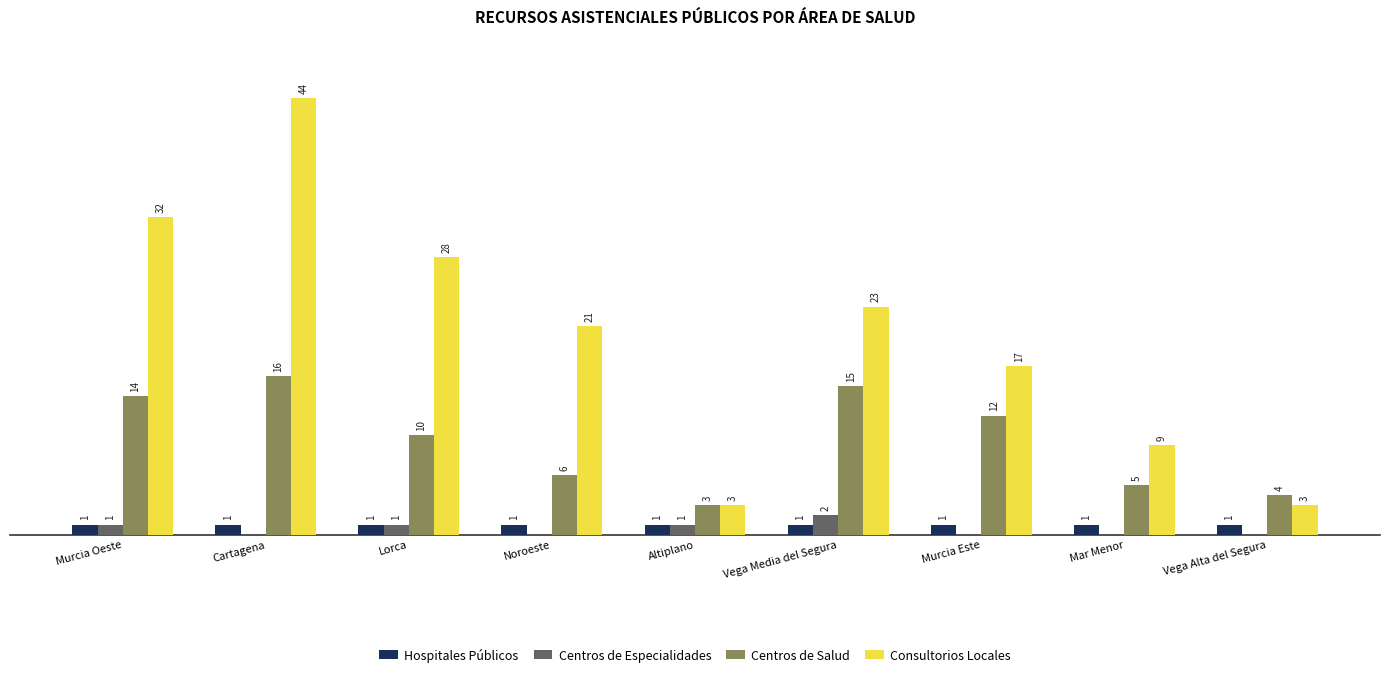

Which label corresponds to the largest value in the chart?

Cartagena